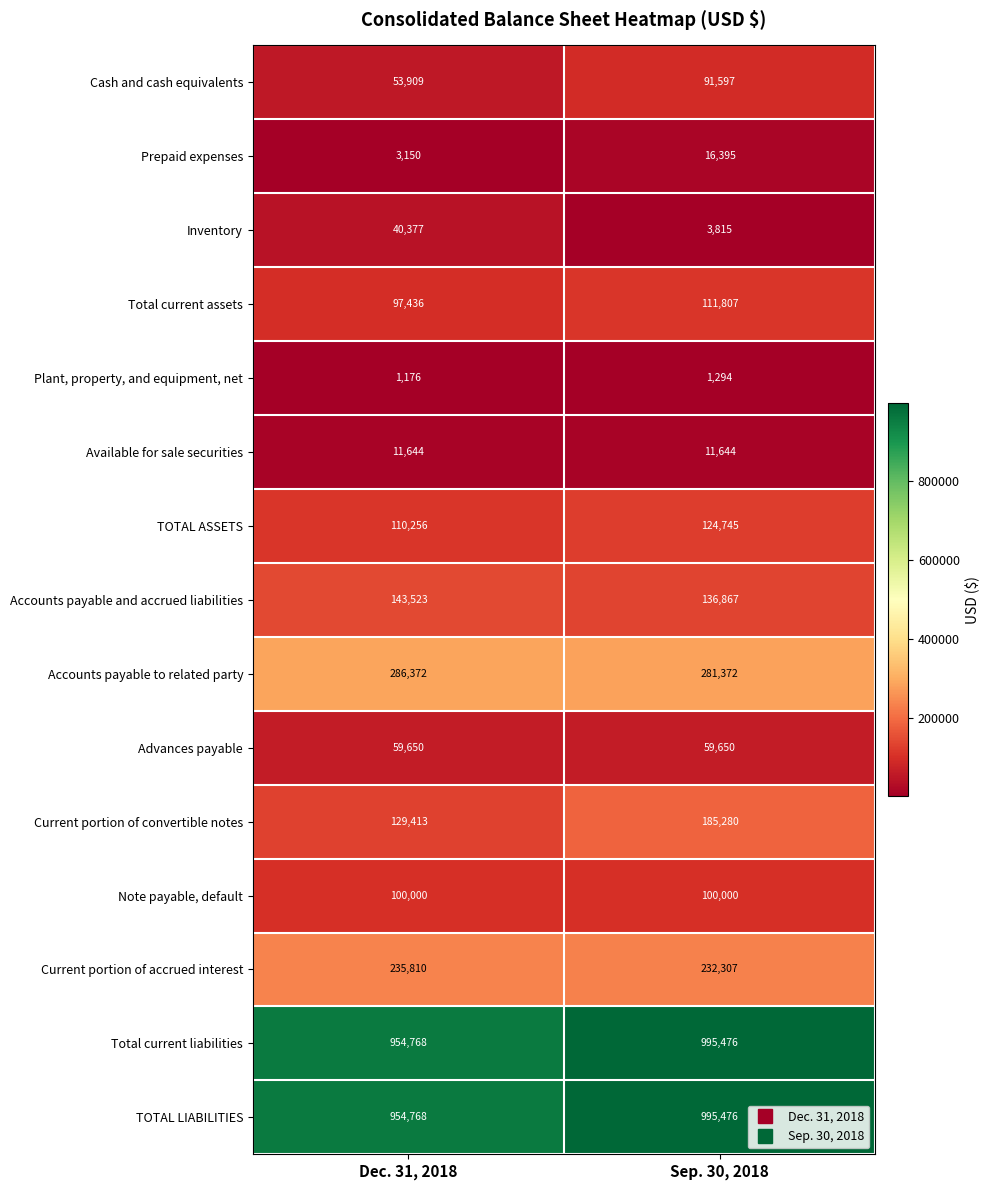

Read the TOTAL LIABILITIES value at Dec. 31, 2018, to the nearest 100.

954800